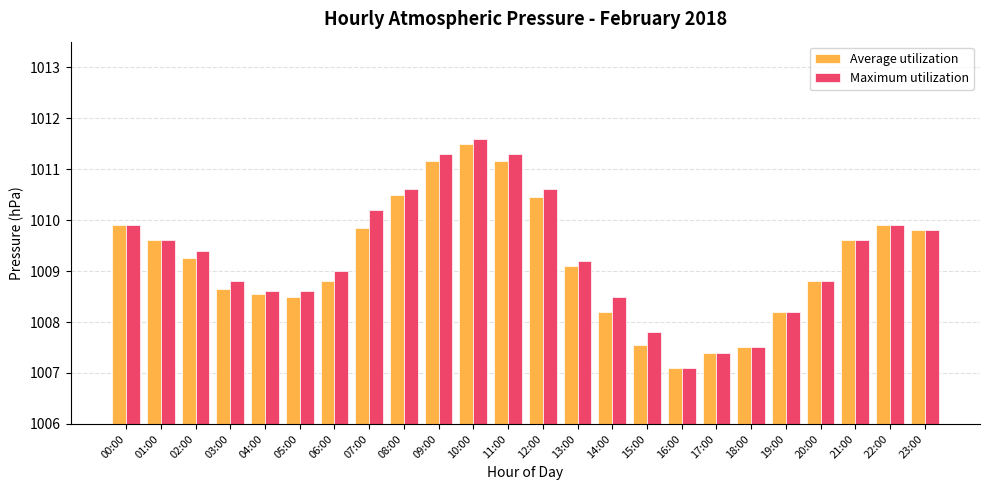

At 11:00, list the series in order from largest to smallest.

Maximum utilization, Average utilization